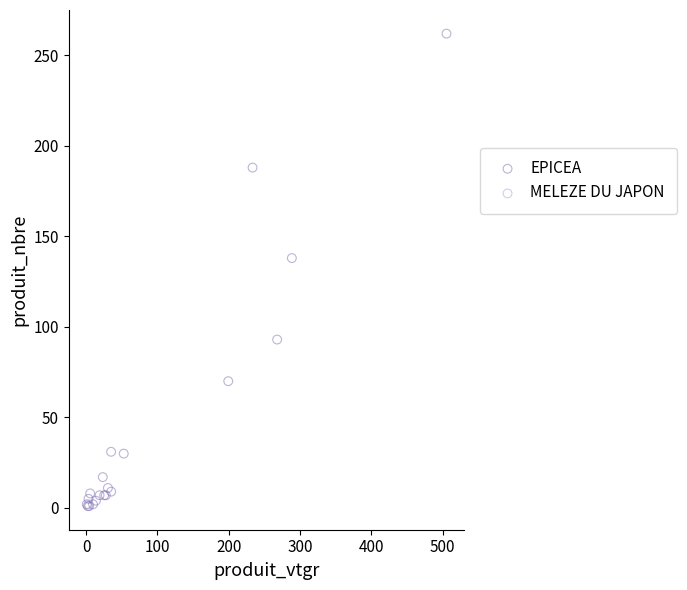

What are all the series names shown in the legend?

EPICEA, MELEZE DU JAPON